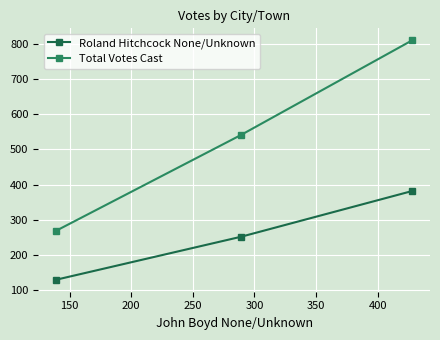

Which series has the largest range (max minus min)?

Total Votes Cast